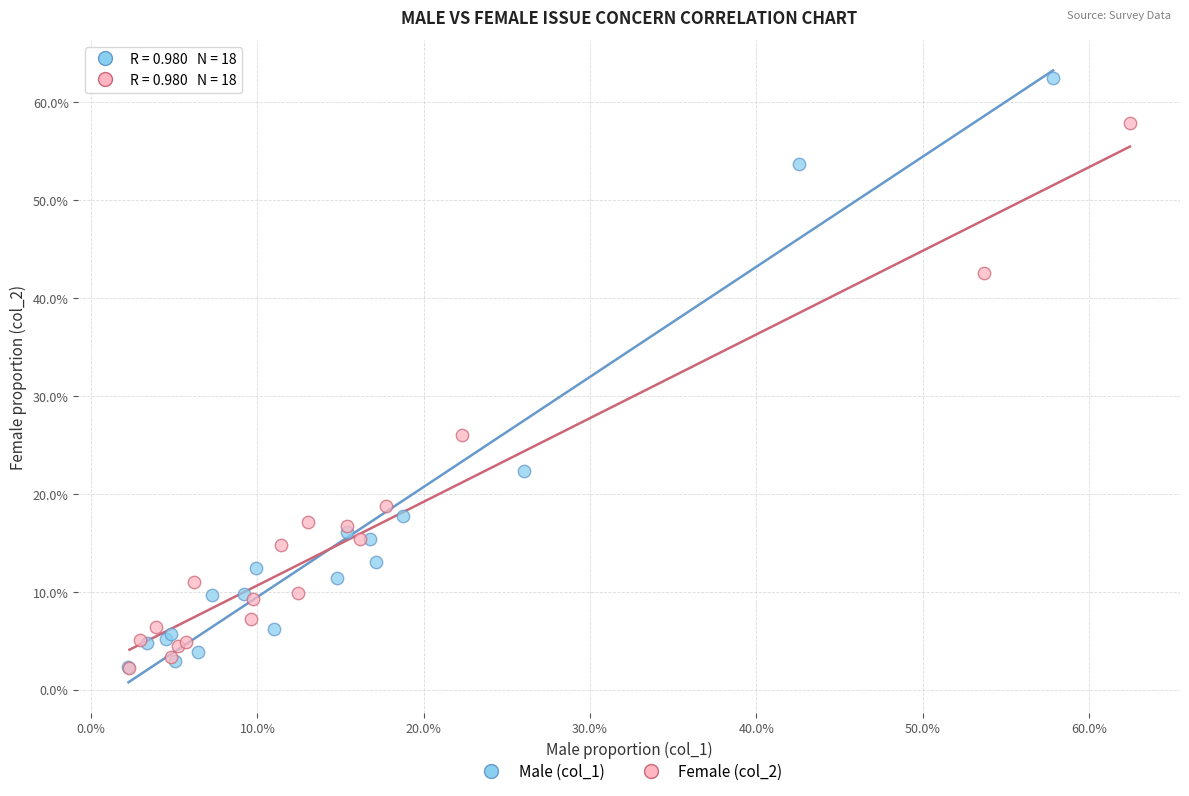

What are all the series names shown in the legend?

Male (col_1), Female (col_2)